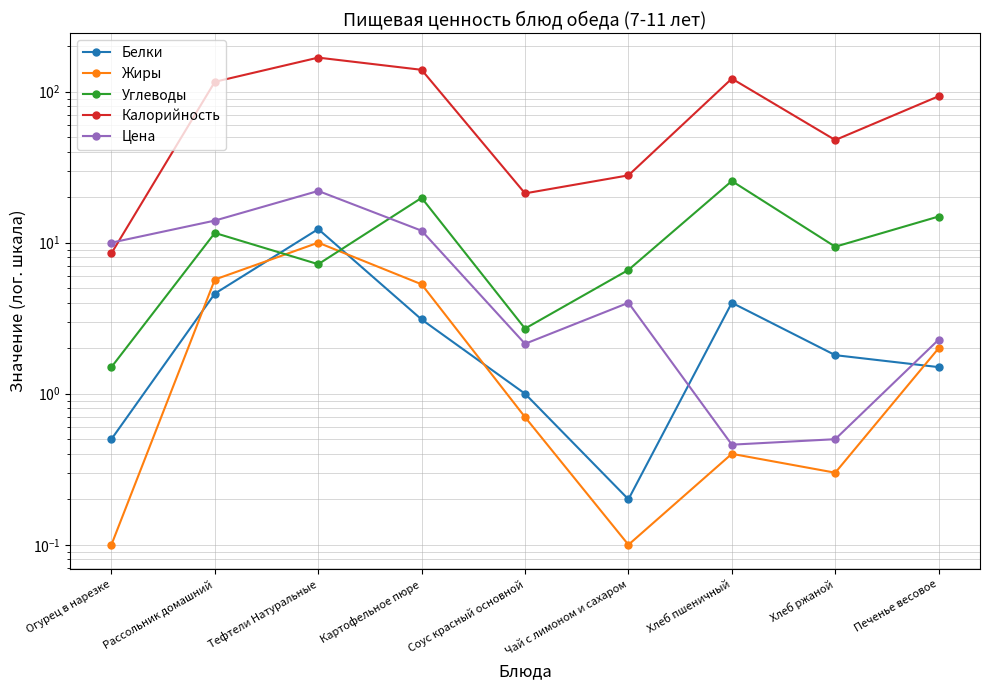

Which category has the highest value across all series?

Тефтели Натуральные